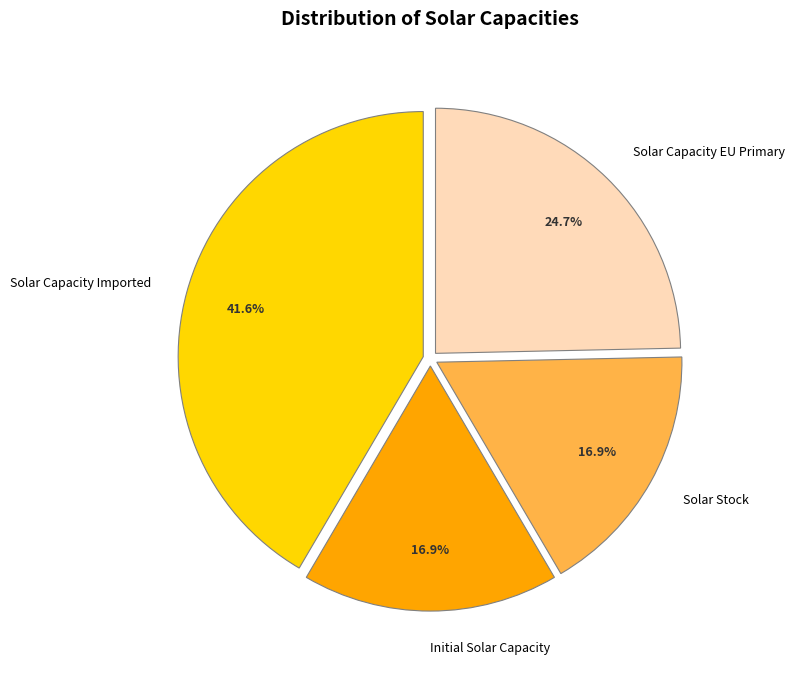

Combined, what portion of the pie is Solar Capacity Imported and Solar Stock?

58.4%